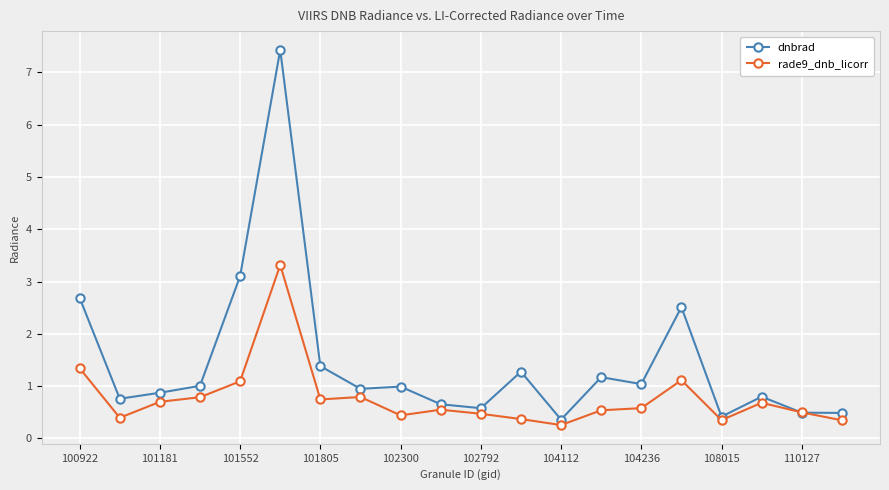

At how many categories does at least one series exceed 2?

4